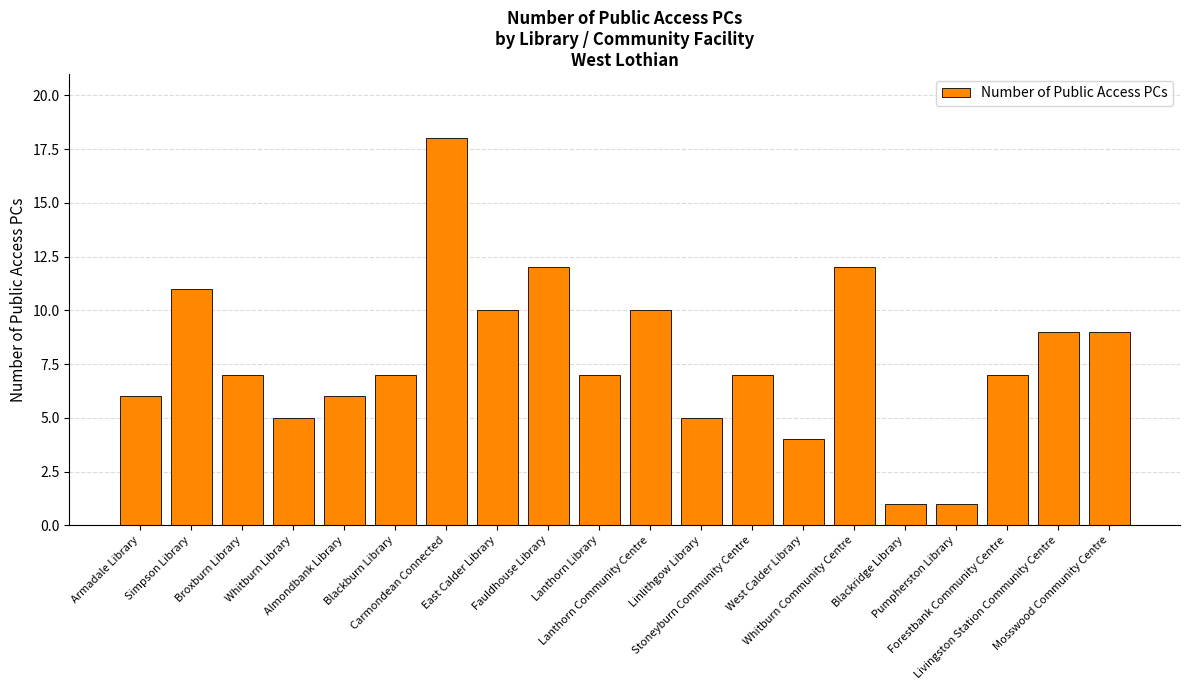

Reading left to right, transcribe all the data shown in this chart.

Armadale Library=6	Simpson Library=11	Broxburn Library=7	Whitburn Library=5	Almondbank Library=6	Blackburn Library=7	Carmondean Connected=18	East Calder Library=10	Fauldhouse Library=12	Lanthorn Library=7	Lanthorn Community Centre=10	Linlithgow Library=5	Stoneyburn Community Centre=7	West Calder Library=4	Whitburn Community Centre=12	Blackridge Library=1	Pumpherston Library=1	Forestbank Community Centre=7	Livingston Station Community Centre=9	Mosswood Community Centre=9